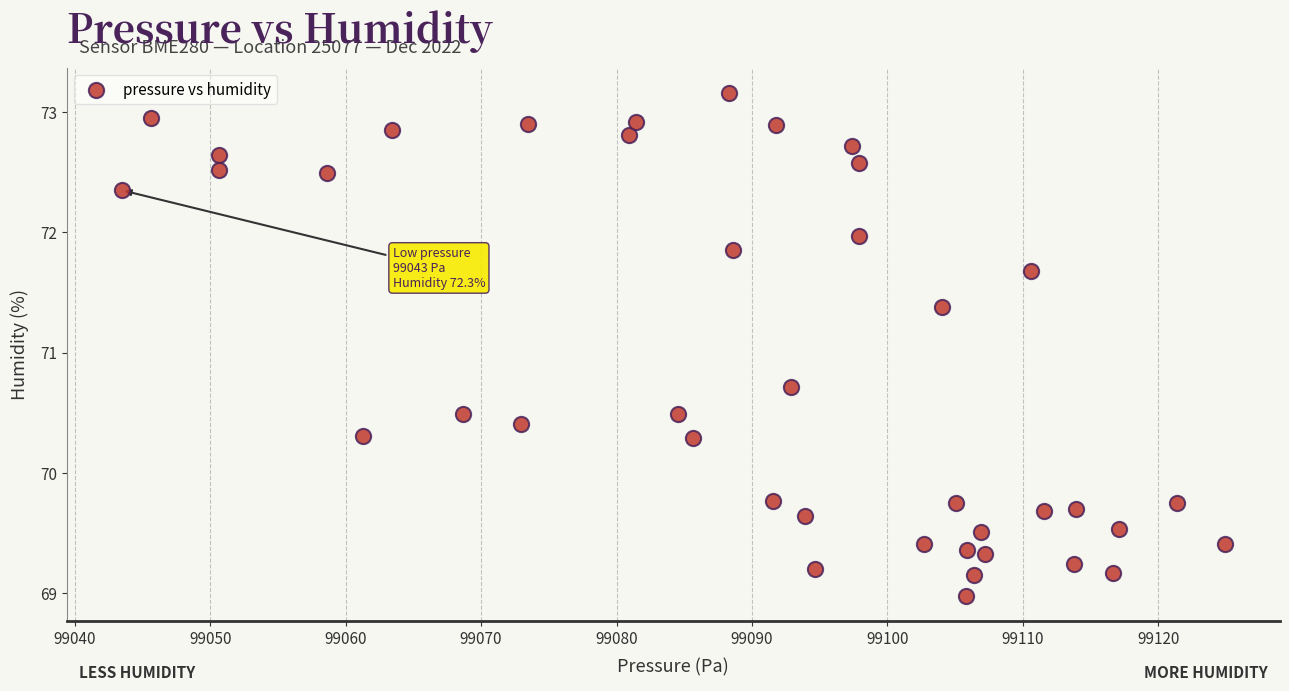

What is the range of X values (max minus min)?

81.4